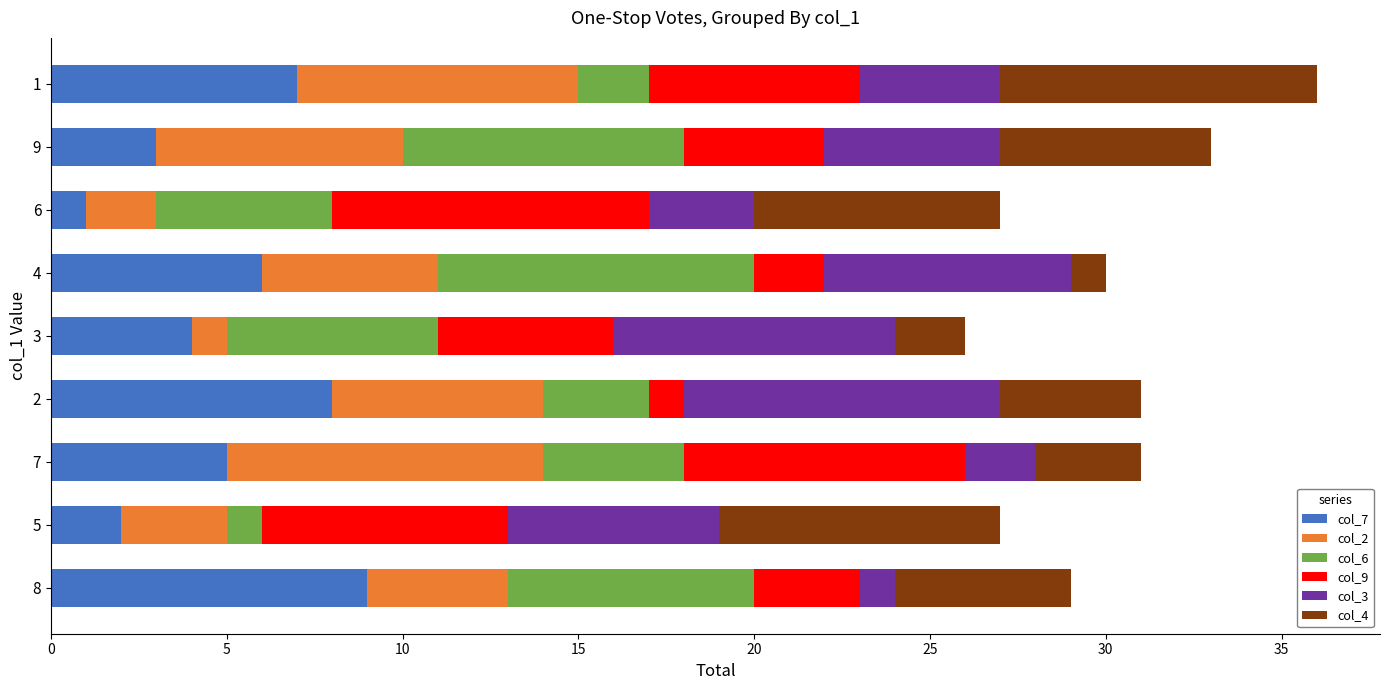

Is it true that col_7 equals 3 at 8?

False